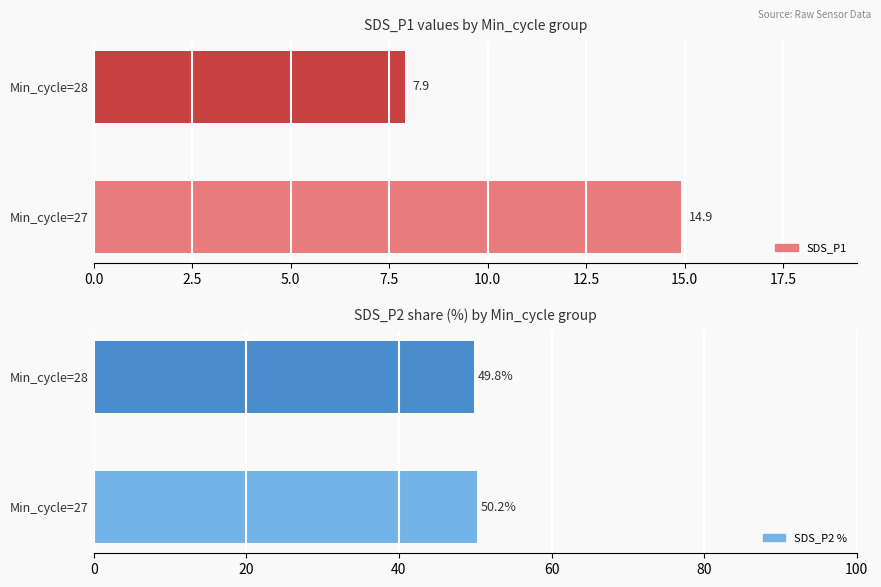

What is the total value across all series at Min_cycle=28?

57.7